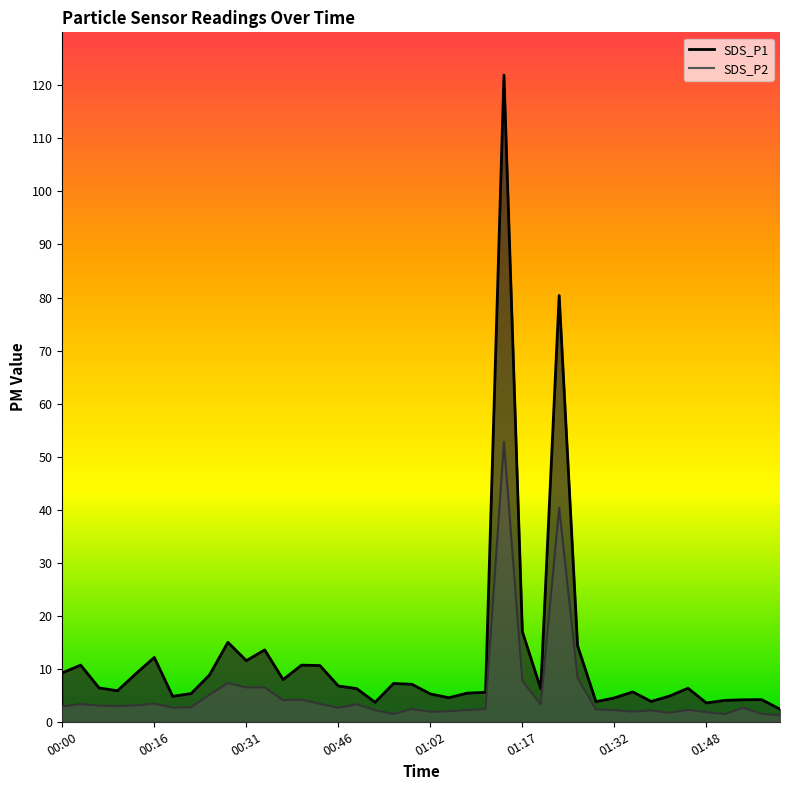

In SDS_P1, how many points are lower than both neighbors (excluding endpoints)?

10